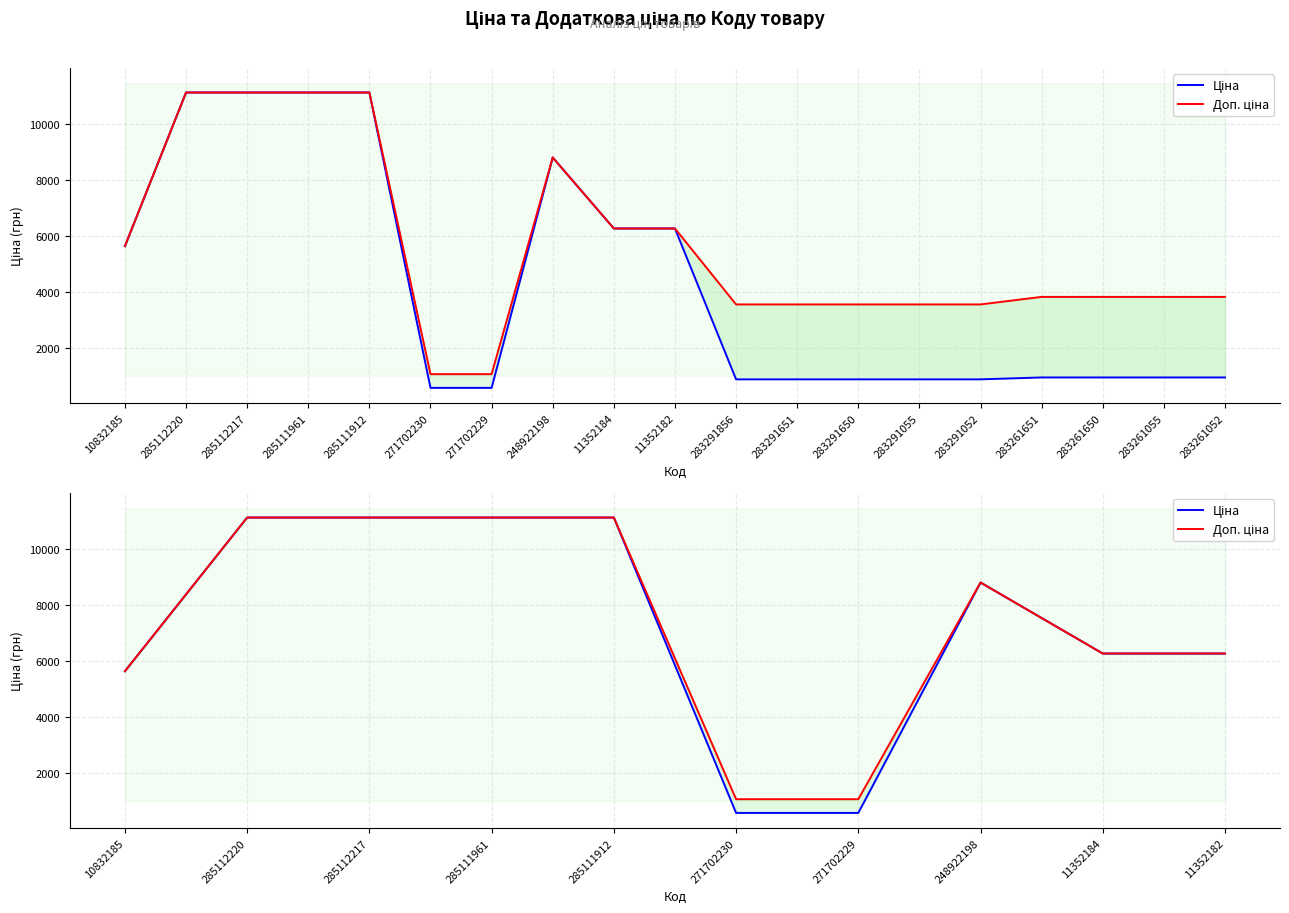

What are all the series names shown in the legend?

Ціна, Доп. ціна